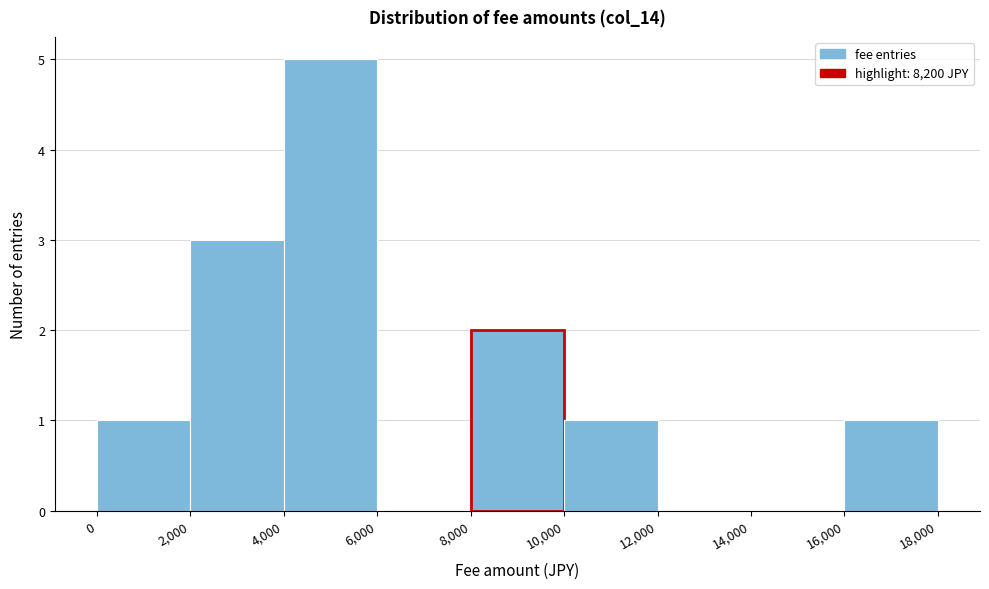

Over which range of the x-axis is the bar tallest?

4,000 to 6,000